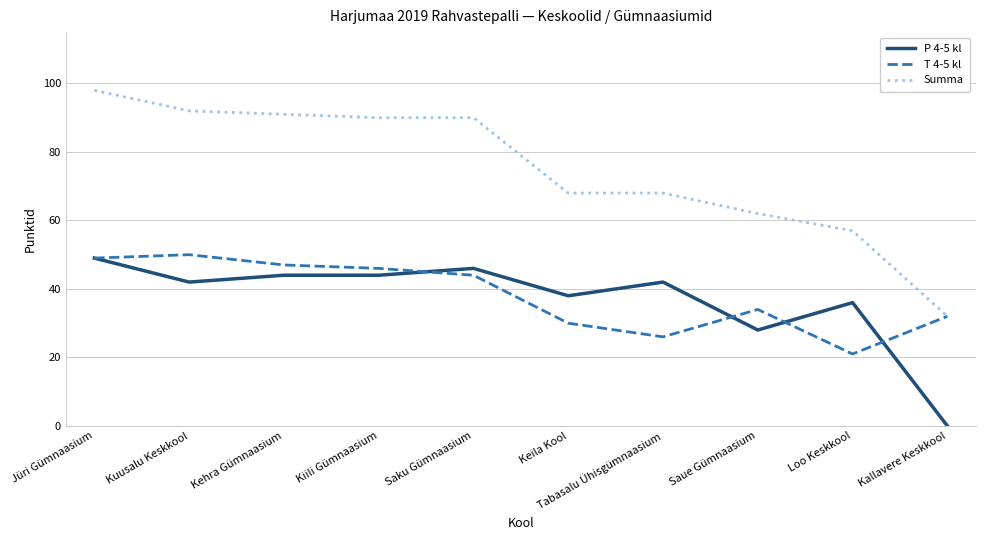

Reading right to left, extract all data points from this chart.

P 4-5 kl: Kallavere Keskkool=0	Loo Keskkool=36	Saue Gümnaasium=28	Tabasalu Ühisgümnaasium=42	Keila Kool=38	Saku Gümnaasium=46	Kiili Gümnaasium=44	Kehra Gümnaasium=44	Kuusalu Keskkool=42	Jüri Gümnaasium=49
T 4-5 kl: Kallavere Keskkool=32	Loo Keskkool=21	Saue Gümnaasium=34	Tabasalu Ühisgümnaasium=26	Keila Kool=30	Saku Gümnaasium=44	Kiili Gümnaasium=46	Kehra Gümnaasium=47	Kuusalu Keskkool=50	Jüri Gümnaasium=49
Summa: Kallavere Keskkool=32	Loo Keskkool=57	Saue Gümnaasium=62	Tabasalu Ühisgümnaasium=68	Keila Kool=68	Saku Gümnaasium=90	Kiili Gümnaasium=90	Kehra Gümnaasium=91	Kuusalu Keskkool=92	Jüri Gümnaasium=98